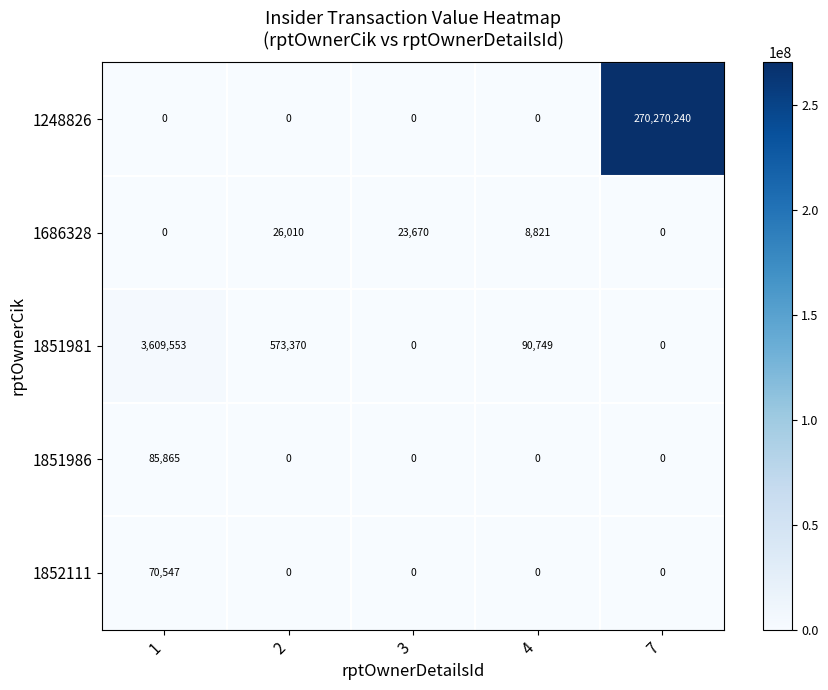

Reading left to right, extract all data points from this chart.

1248826: 1=0	2=0	3=0	4=0	7=270270240
1686328: 1=0	2=26010	3=23670	4=8821	7=0
1851981: 1=3609553	2=573370	3=0	4=90749	7=0
1851986: 1=85865	2=0	3=0	4=0	7=0
1852111: 1=70547	2=0	3=0	4=0	7=0